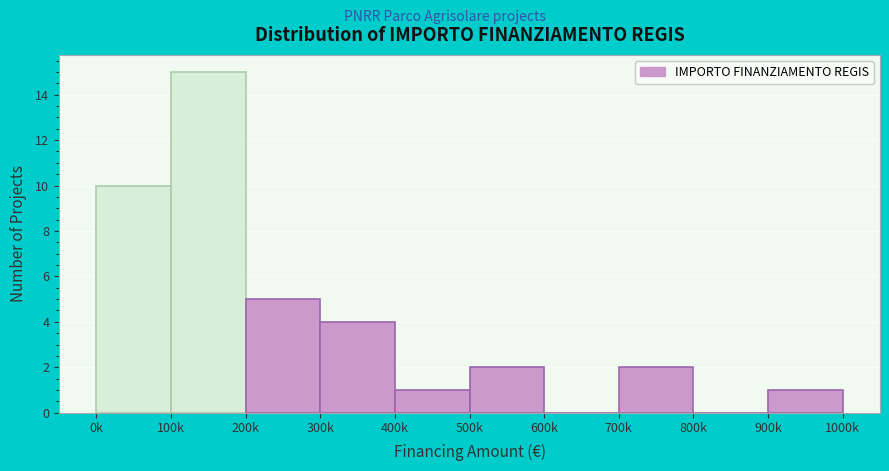

Reading left to right, extract all data points from this chart.

0k=10	100k=15	200k=5	300k=4	400k=1	500k=2	600k=0	700k=2	800k=0	900k=1